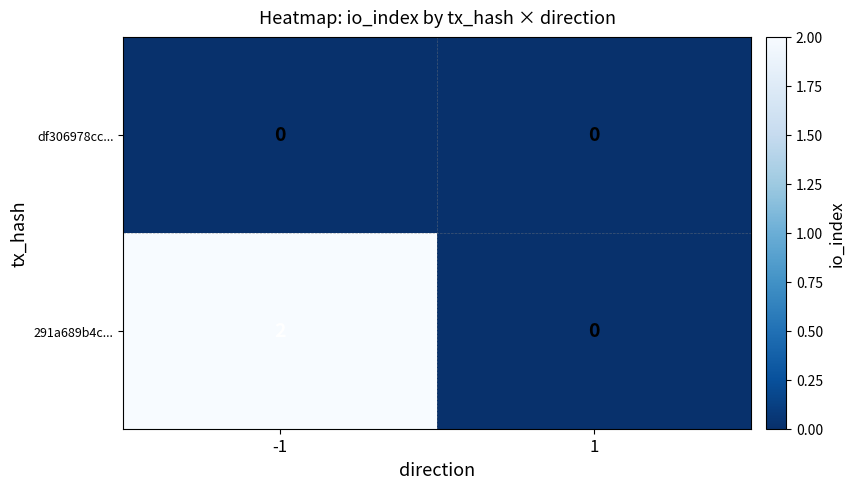

Which series changed the most between -1 and 1?

291a689b4c...